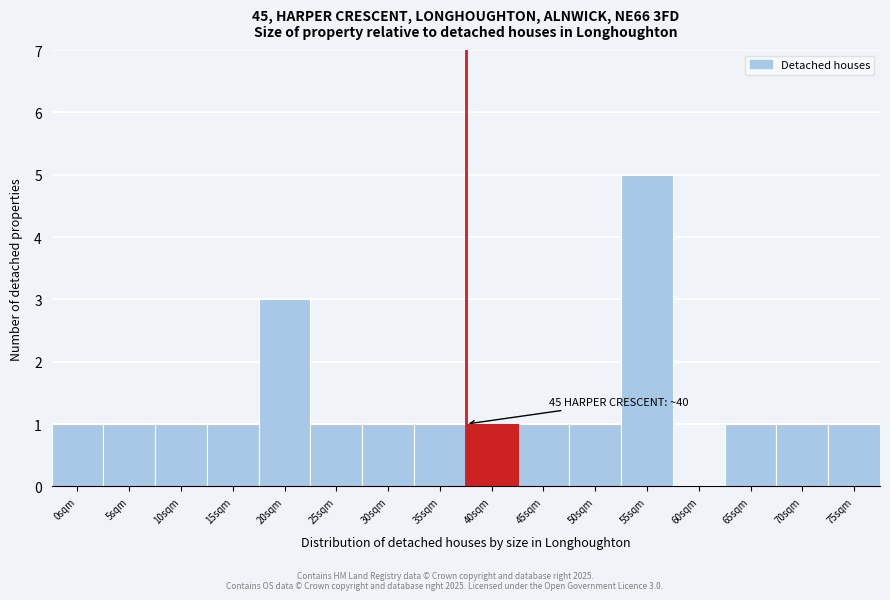

Reading left to right, extract all data points from this chart.

0sqm=1	5sqm=1	10sqm=1	15sqm=1	20sqm=3	25sqm=1	30sqm=1	35sqm=1	40sqm=1	45sqm=1	50sqm=1	55sqm=5	60sqm=0	65sqm=1	70sqm=1	75sqm=1